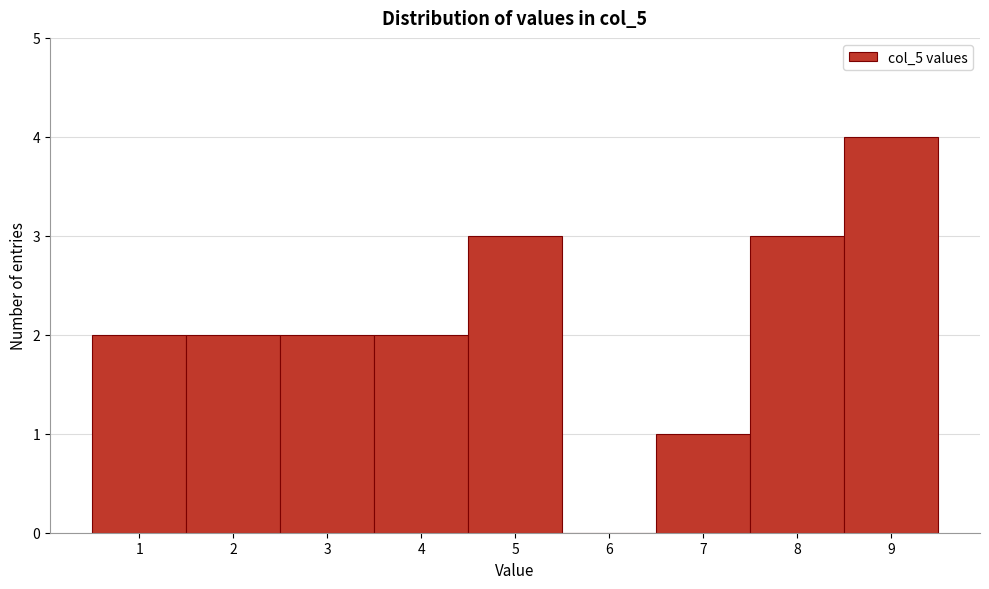

Reading left to right, transcribe this chart: for each bar, give the range it covers on the x-axis and its height. The values are not printed on the chart, so give them approximately, as read against the axis.

0.5 to 1.5: 2
1.5 to 2.5: 2
2.5 to 3.5: 2
3.5 to 4.5: 2
4.5 to 5.5: 3
5.5 to 6.5: 0
6.5 to 7.5: 1
7.5 to 8.5: 3
8.5 to 9.5: 4